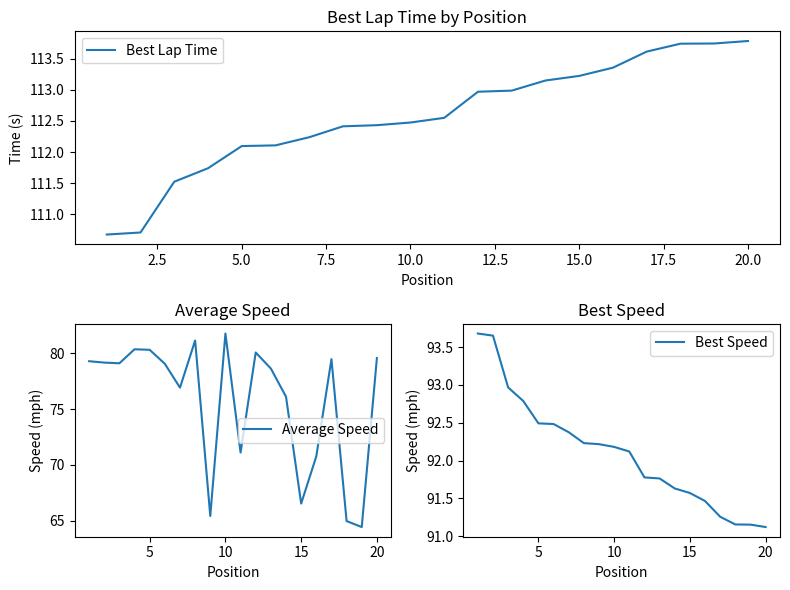

Where does the Best Lap Time series first go above 112?

5.0